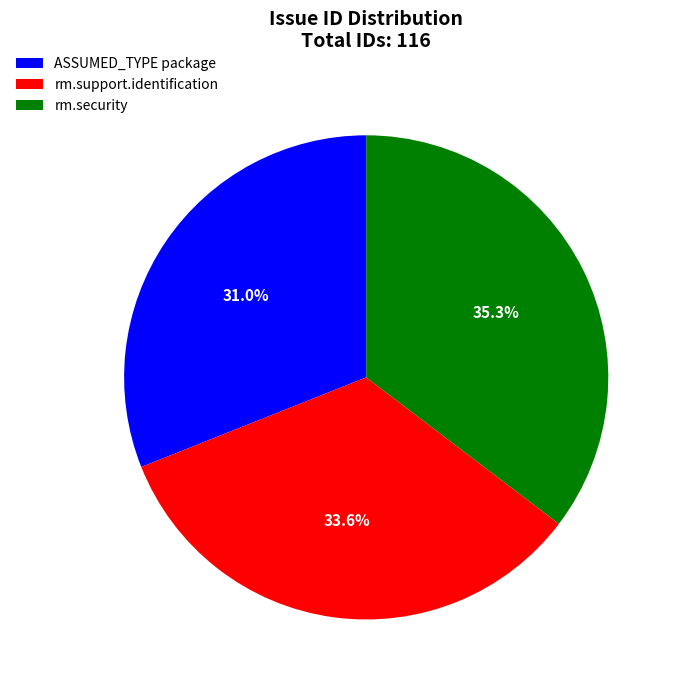

The rm.support.identification slice represents 34% of the pie. True or false?

True